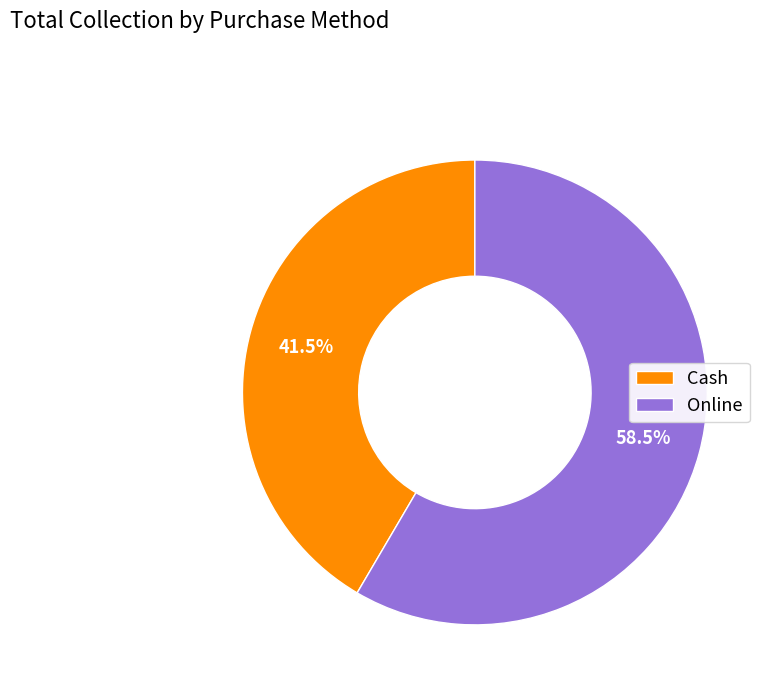

To the nearest percent, what is the difference between the Cash and Online slice percentages?

17%